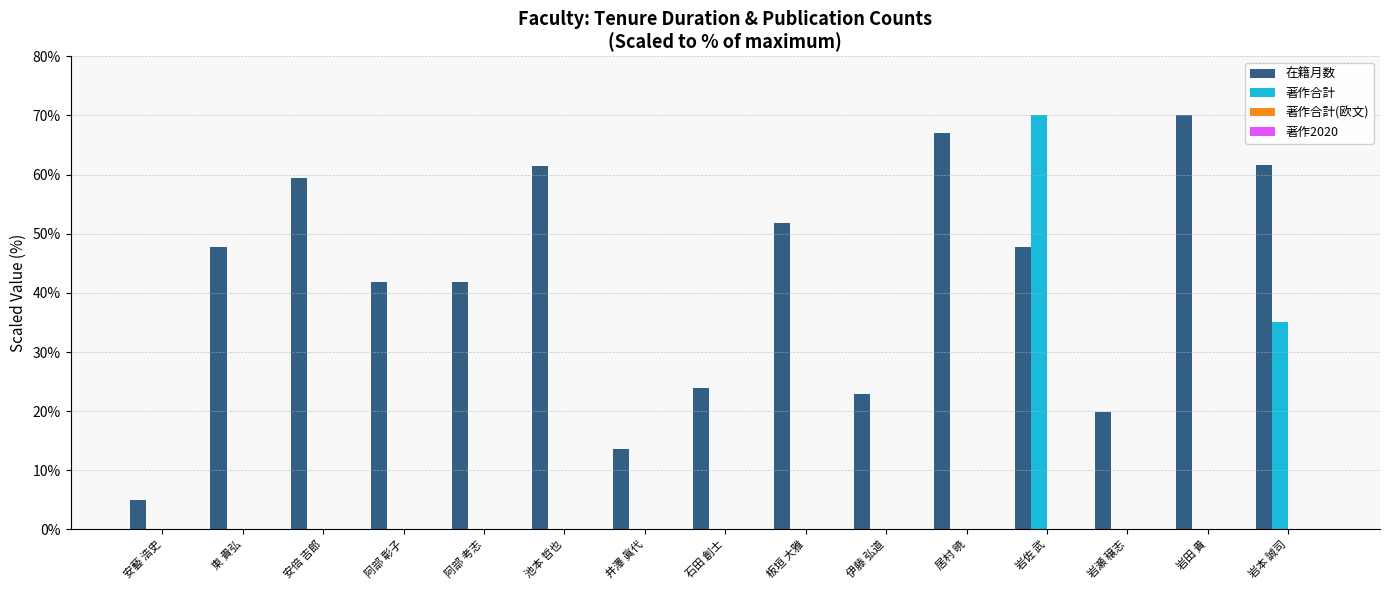

What is the average value of the 在籍月数 series?

42.4